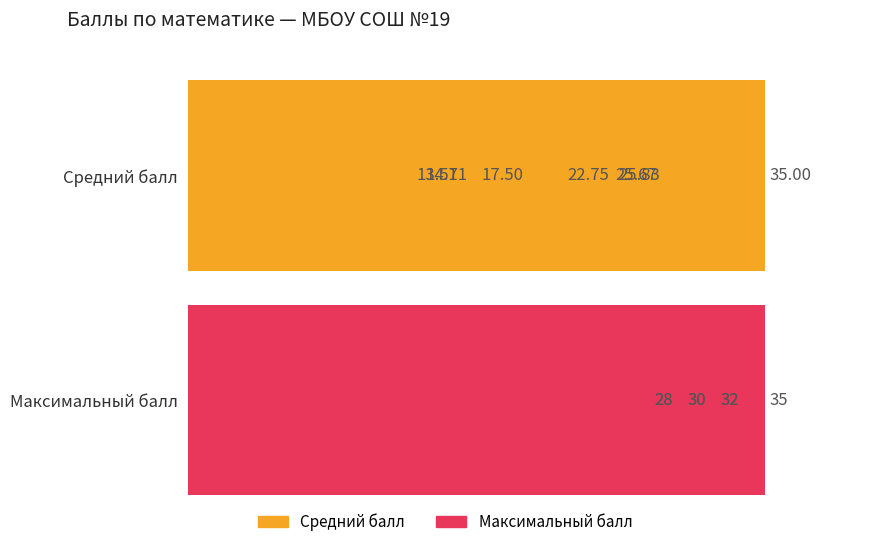

The Максимальный балл series shows 30.0 at 5 класс. True or false?

True